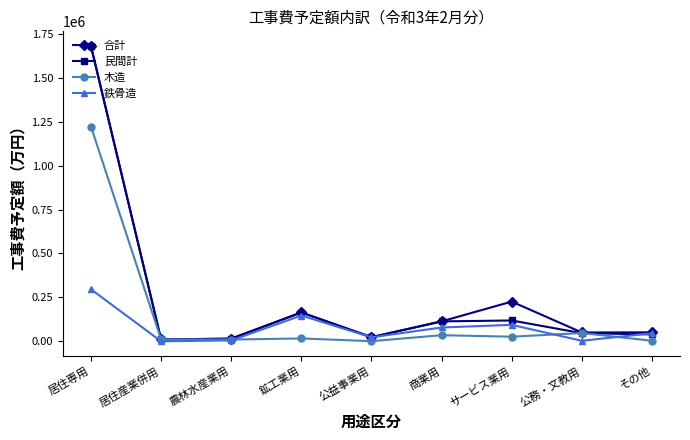

Count the number of categories in the chart.

9